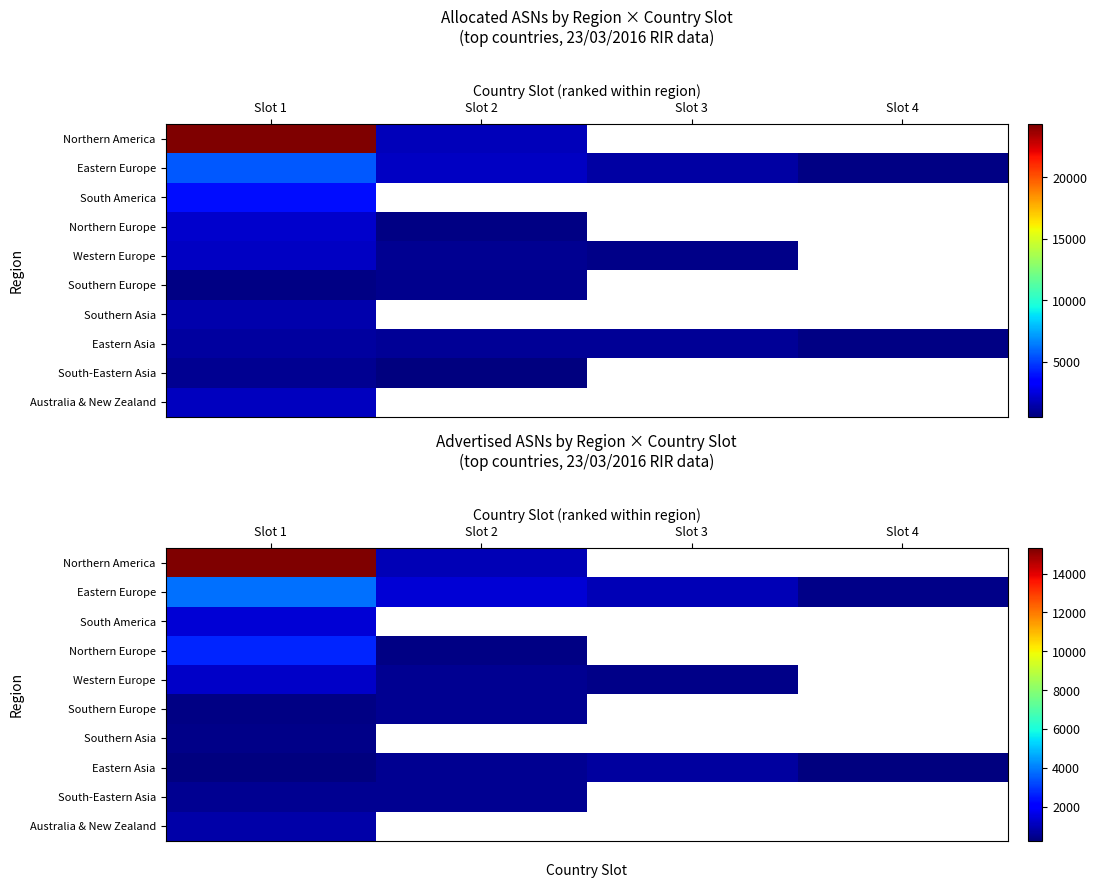

At Slot 1, list the series in order from smallest to largest.

Eastern Asia, Southern Europe, Southern Asia, South-Eastern Asia, Australia & New Zealand, Western Europe, South America, Northern Europe, Eastern Europe, Northern America